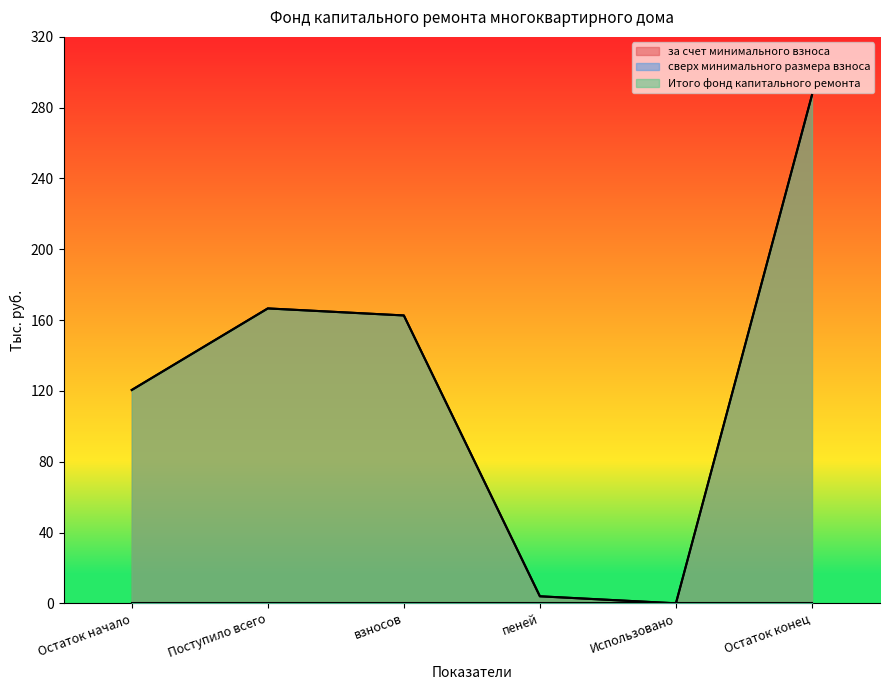

At which category does за счет минимального взноса reach its first local peak?

Поступило всего